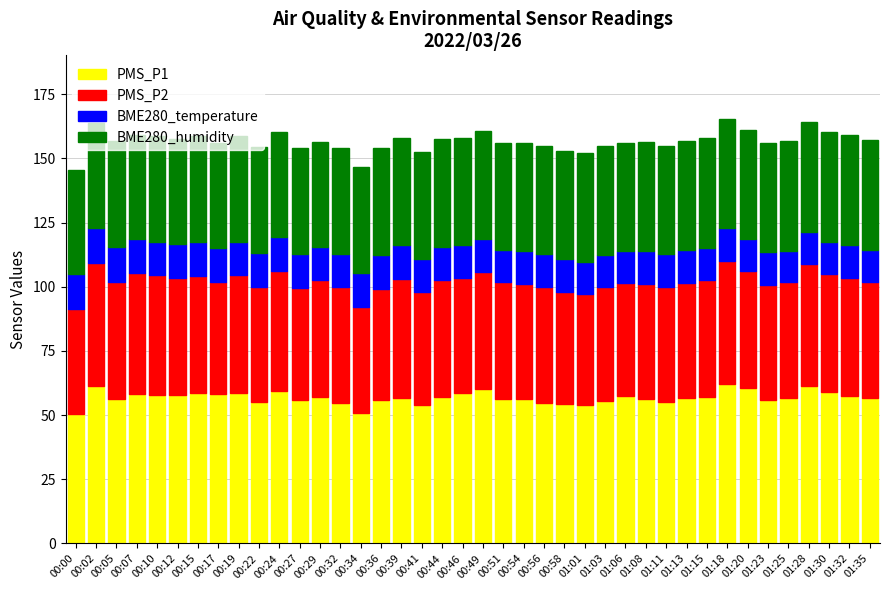

What is the total value across all series at 01:30?

160.1